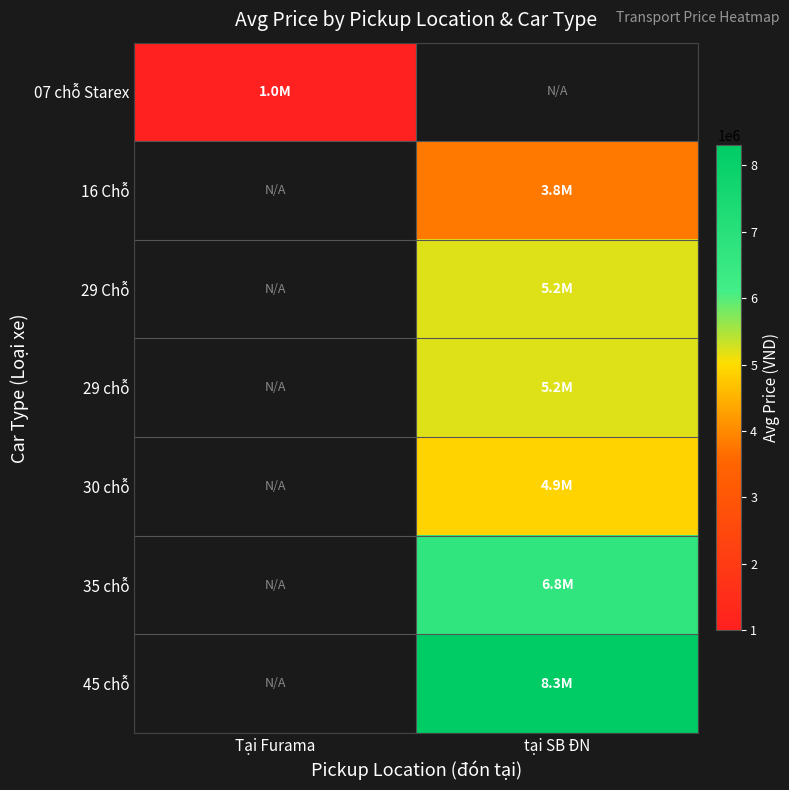

How many series are shown in this chart?

7